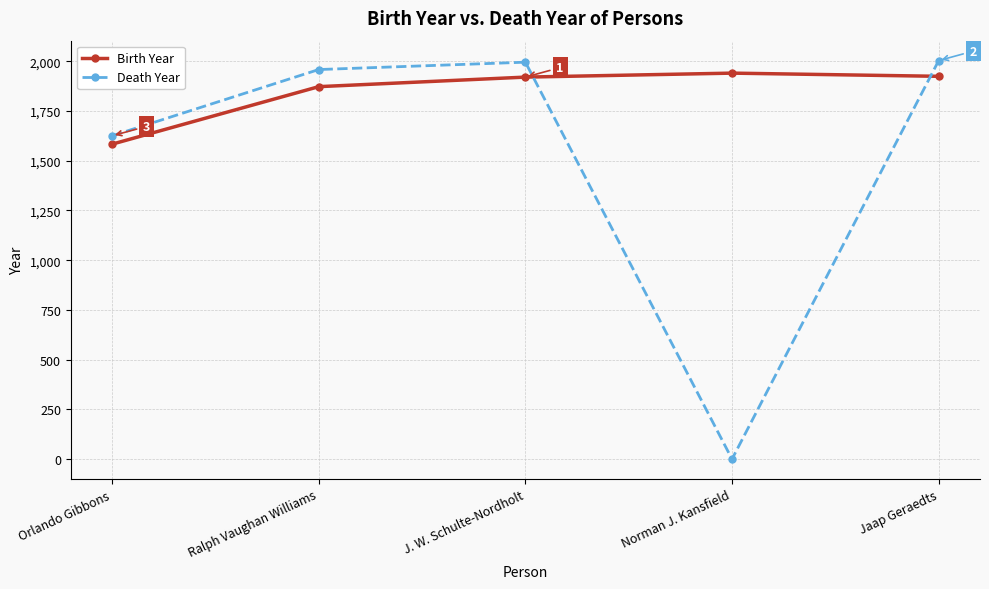

What is the difference between the maximum and minimum values in the Birth Year series?

357